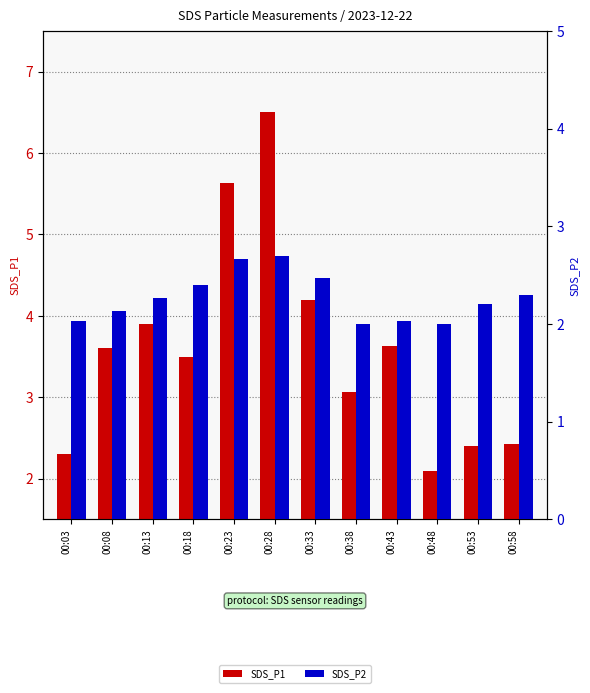

Which series has the largest total across all categories?

SDS_P1